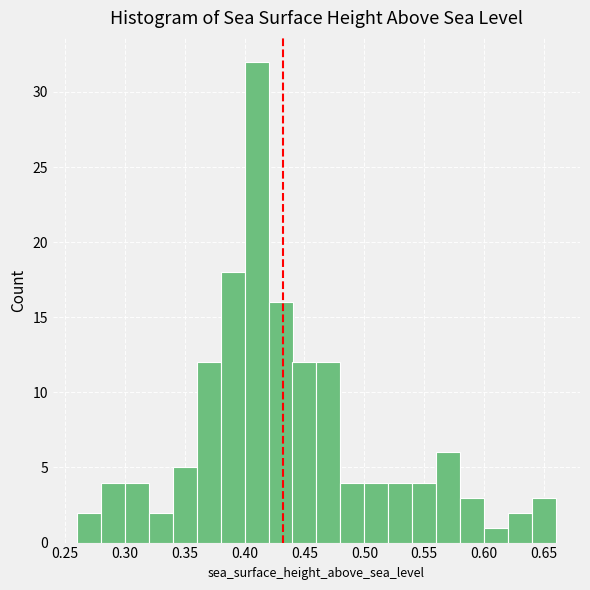

Reading left to right, list every bar in this chart as the range it spans on the x-axis followed by its height. The values are not printed on the chart, so give them approximately, as read against the axis.

0.26 to 0.28: 2
0.28 to 0.30: 4
0.30 to 0.32: 4
0.32 to 0.34: 2
0.34 to 0.36: 5
0.36 to 0.38: 12
0.38 to 0.40: 18
0.40 to 0.42: 32
0.42 to 0.44: 16
0.44 to 0.46: 12
0.46 to 0.48: 12
0.48 to 0.50: 4
0.50 to 0.52: 4
0.52 to 0.54: 4
0.54 to 0.56: 4
0.56 to 0.58: 6
0.58 to 0.60: 3
0.60 to 0.62: 1
0.62 to 0.64: 2
0.64 to 0.66: 3